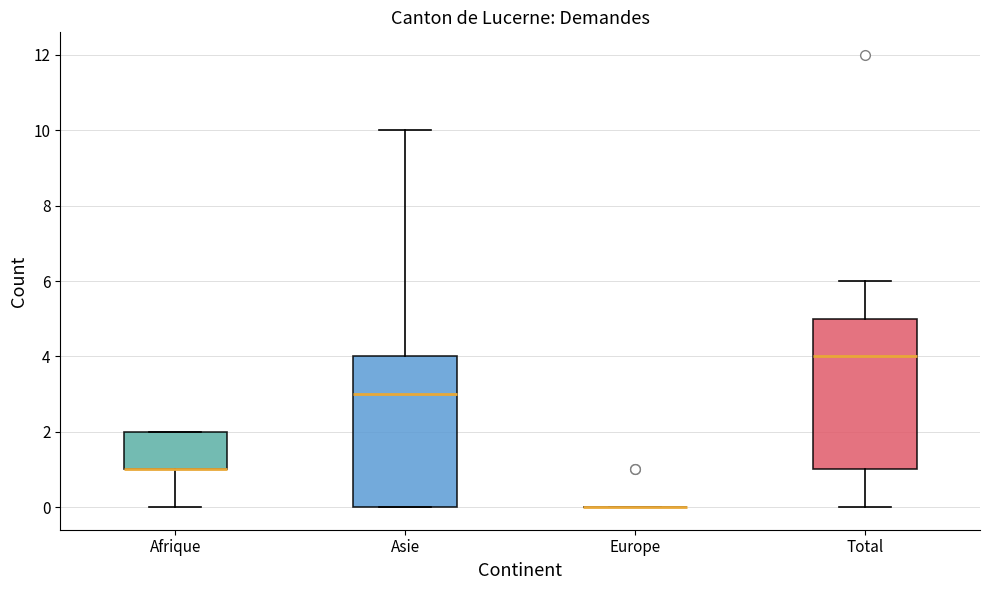

Reading left to right, read every box against the y-axis: the position of its median line, the range the box covers, and the ends of its whiskers. The values are not printed on the chart, so give them approximately, as read against the axis.

Afrique: median 1 (drawn on the box's lower edge), box 1 to 2, whiskers 0 to 2
Asie: median 3, box 0 to 4, whiskers 0 to 10
Europe: box collapsed to a line at 0, whiskers 0 to 0
Total: median 4, box 1 to 5, whiskers 0 to 6